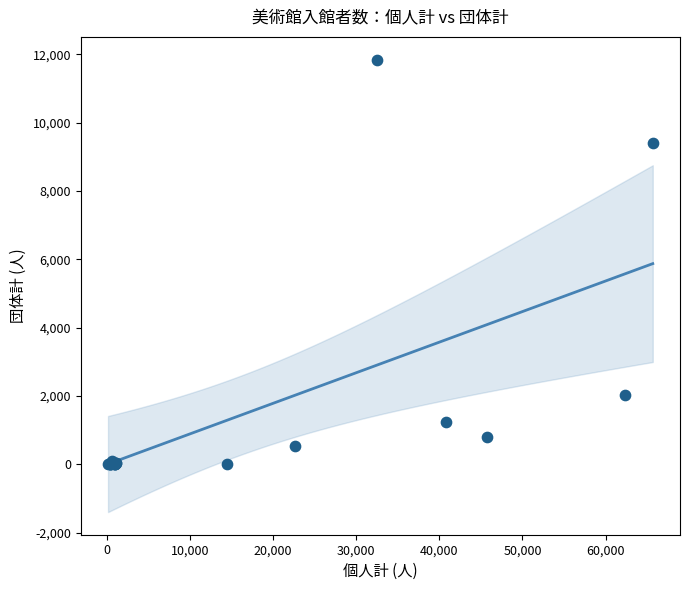

What Y value in the scatter plot is closest to 5921?

9403